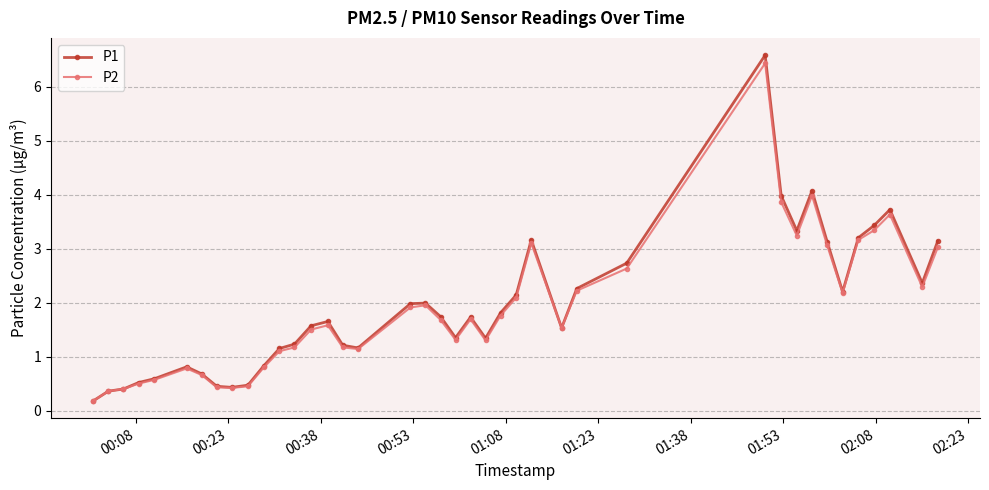

True or false: P2 has more than 1 points higher than both neighbors.

True